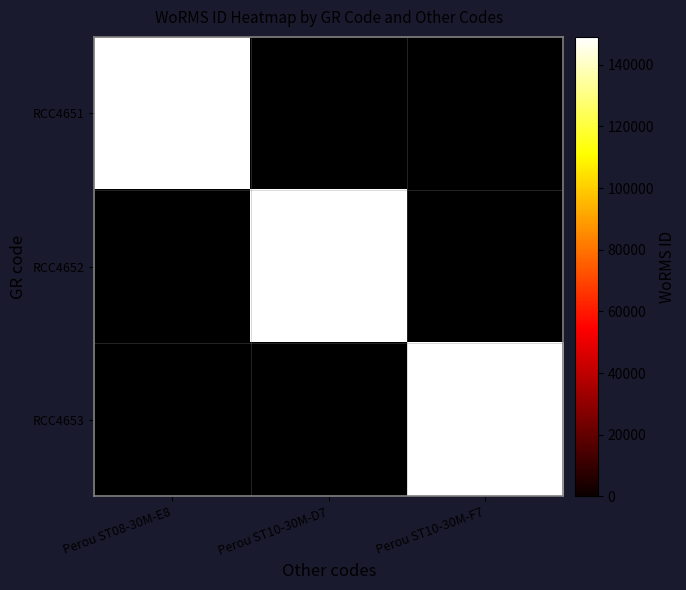

True or false: RCC4653 has a value of 149073 at Perou ST10-30M-F7.

True